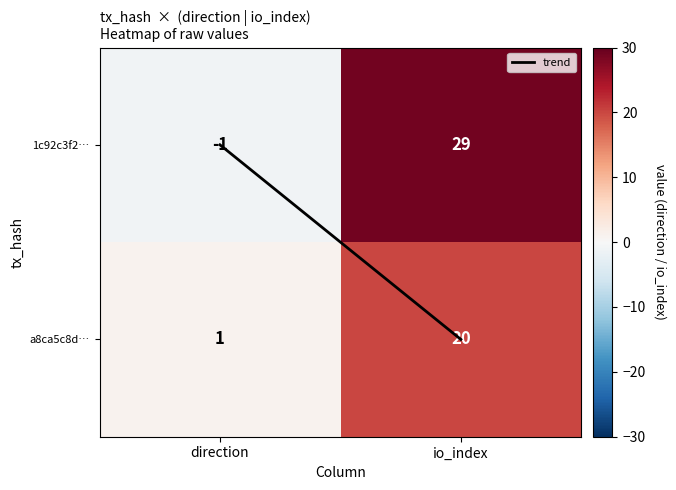

At which label is a8ca5c8d… closest to 10?

direction